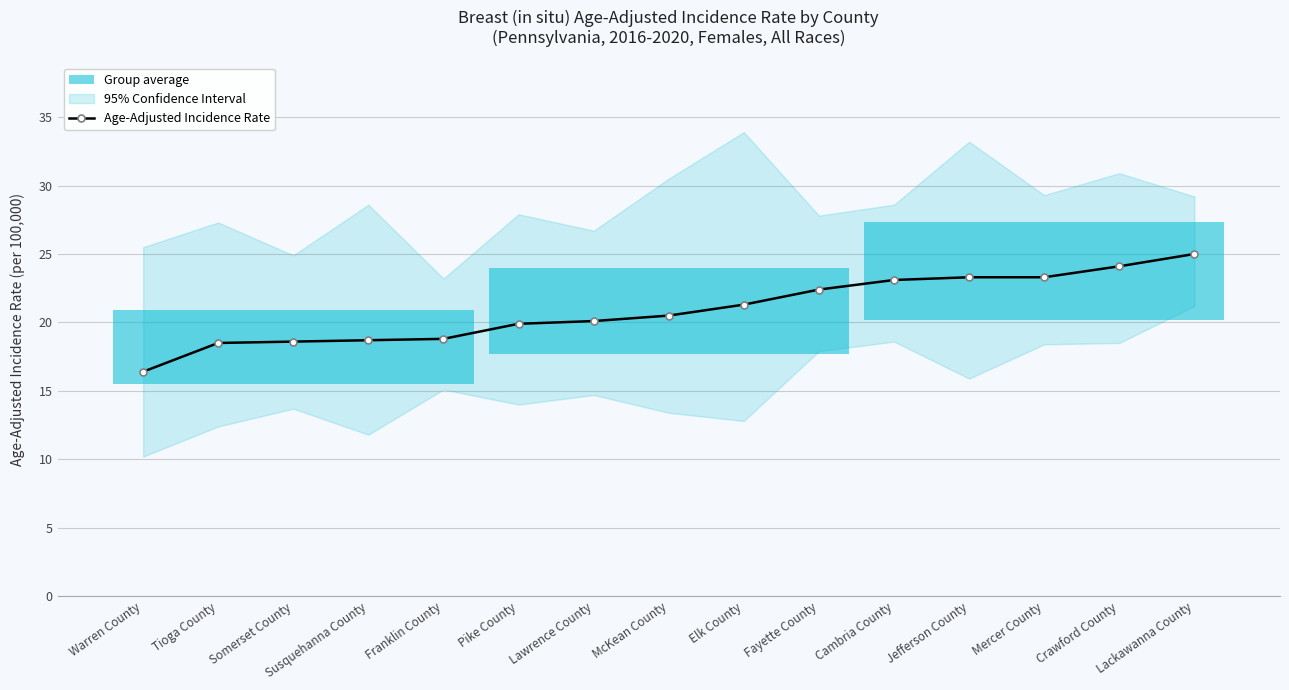

At which label is the value closest to 20?

Pike County